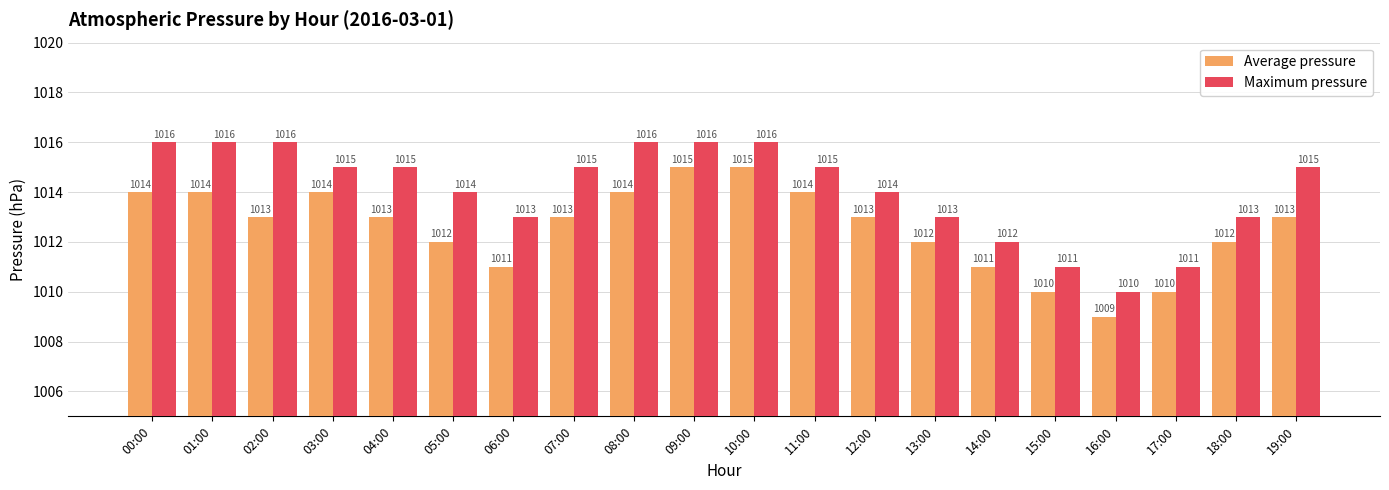

Is the value of Average pressure at 07:00 greater than the value of Maximum pressure at 10:00?

No